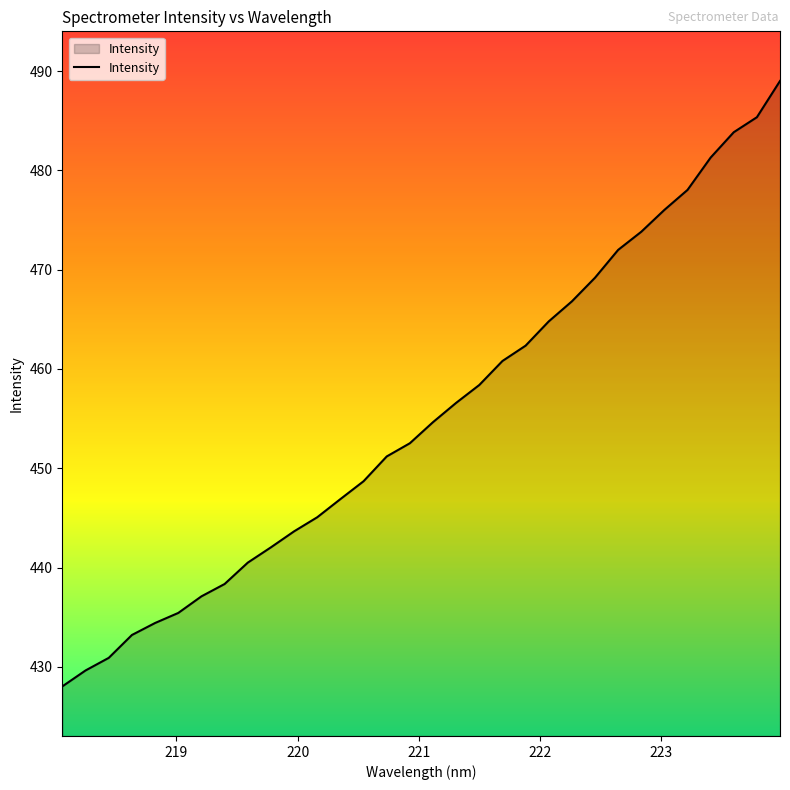

How many lines are shown in the chart?

1